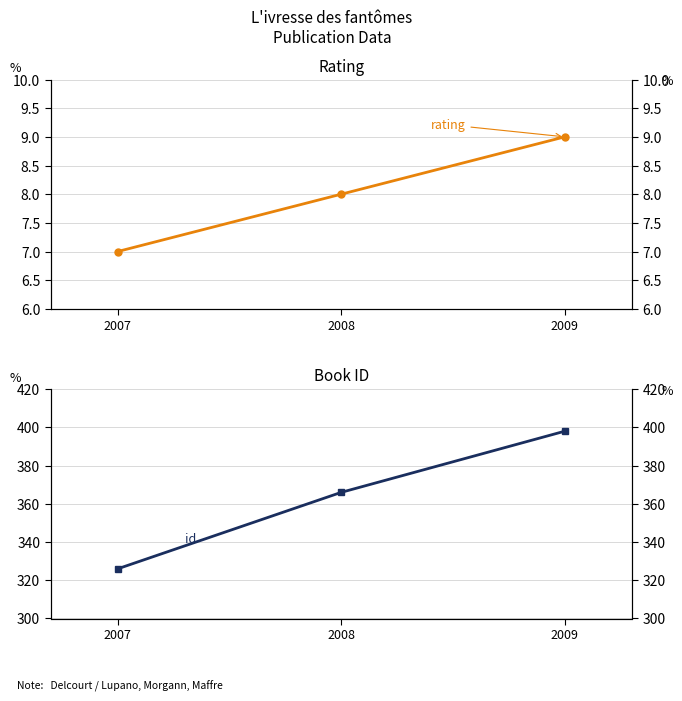

What is the minimum value shown in the chart?

7